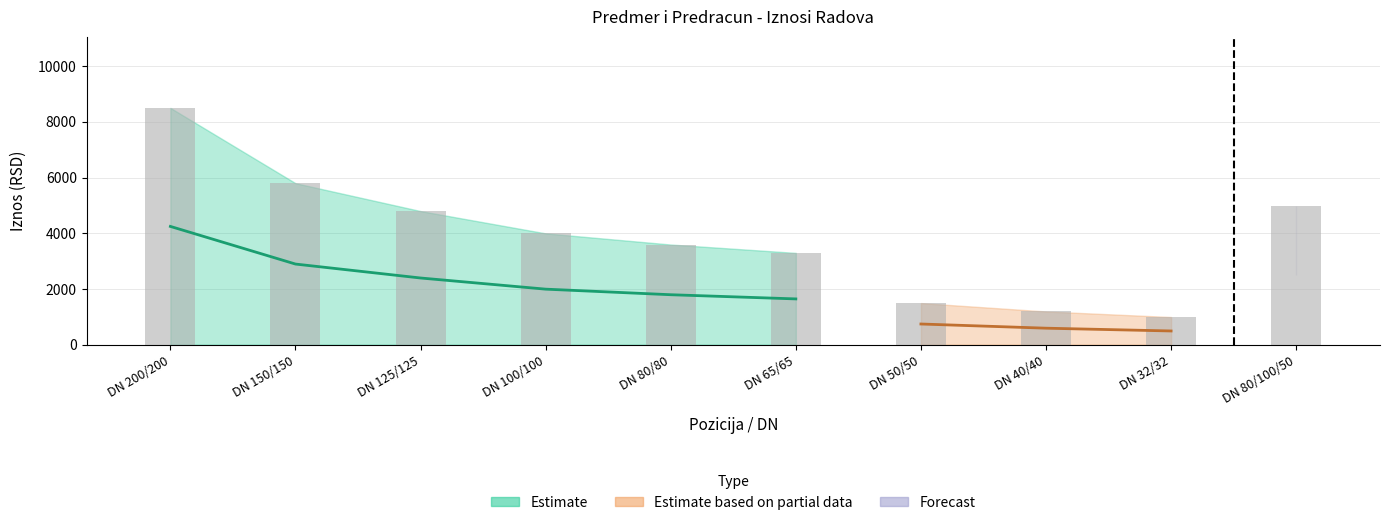

What is the highest value of the Rad (Iznos) series?

5000